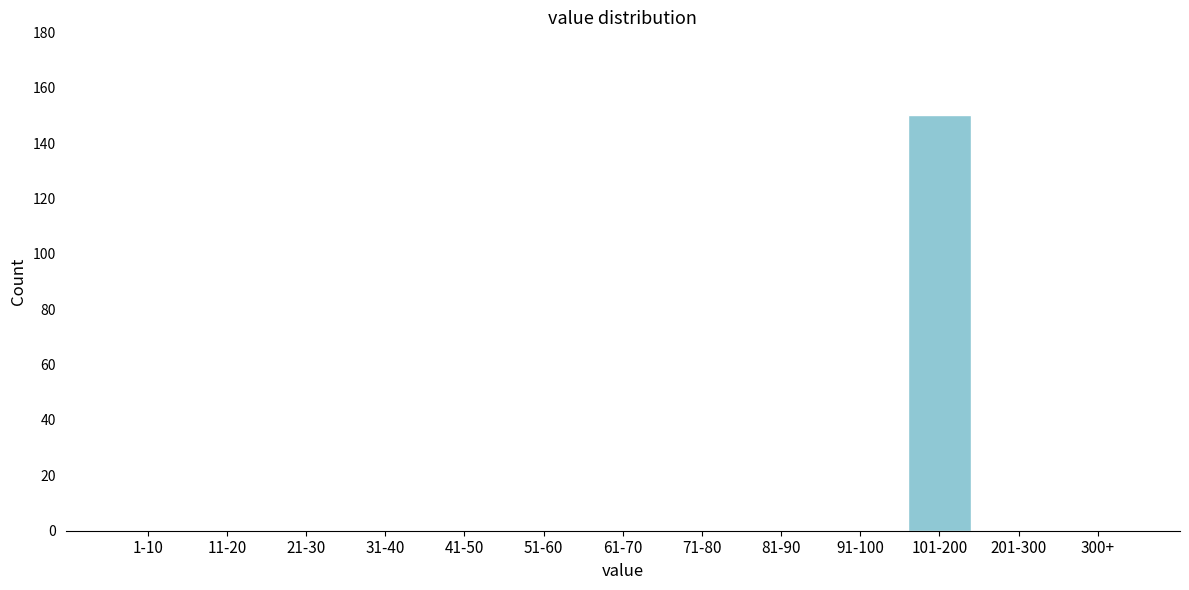

Reading left to right, list all the values displayed in this chart.

1-10=0	11-20=0	21-30=0	31-40=0	41-50=0	51-60=0	61-70=0	71-80=0	81-90=0	91-100=0	101-200=150	201-300=0	300+=0